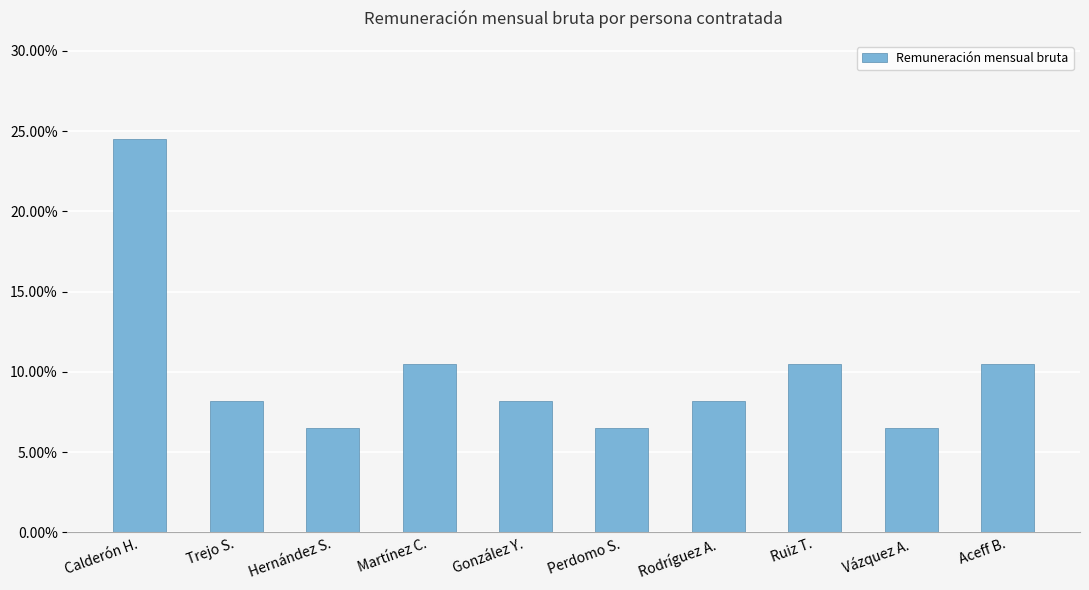

What position from the right is Rodríguez A.?

4